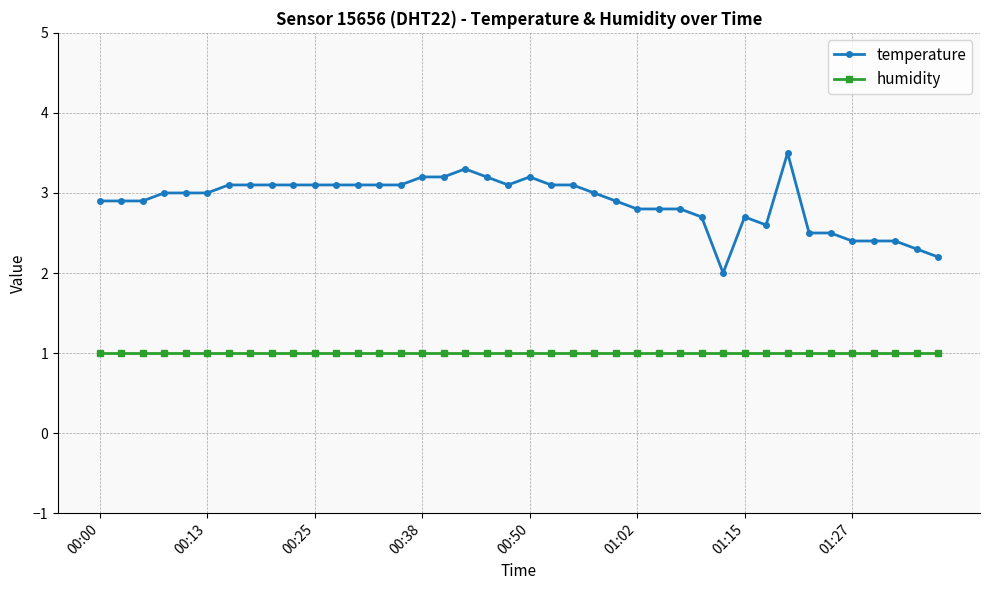

True or false: temperature and humidity intersect in this chart.

False